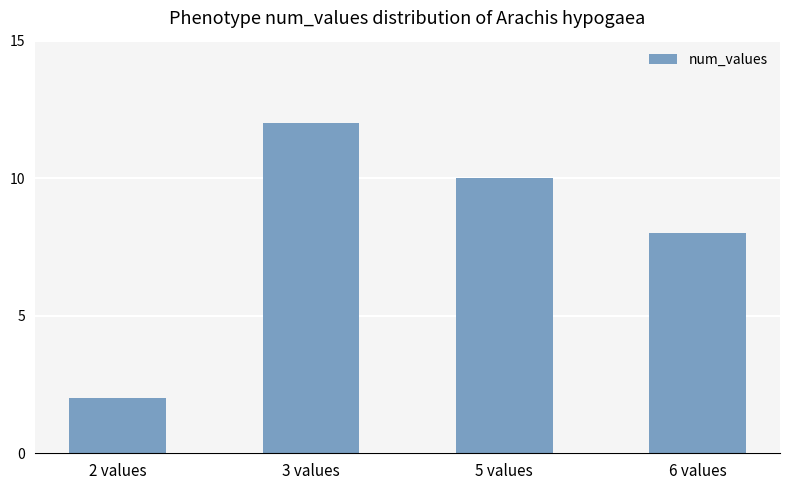

How many series are shown in this chart?

1